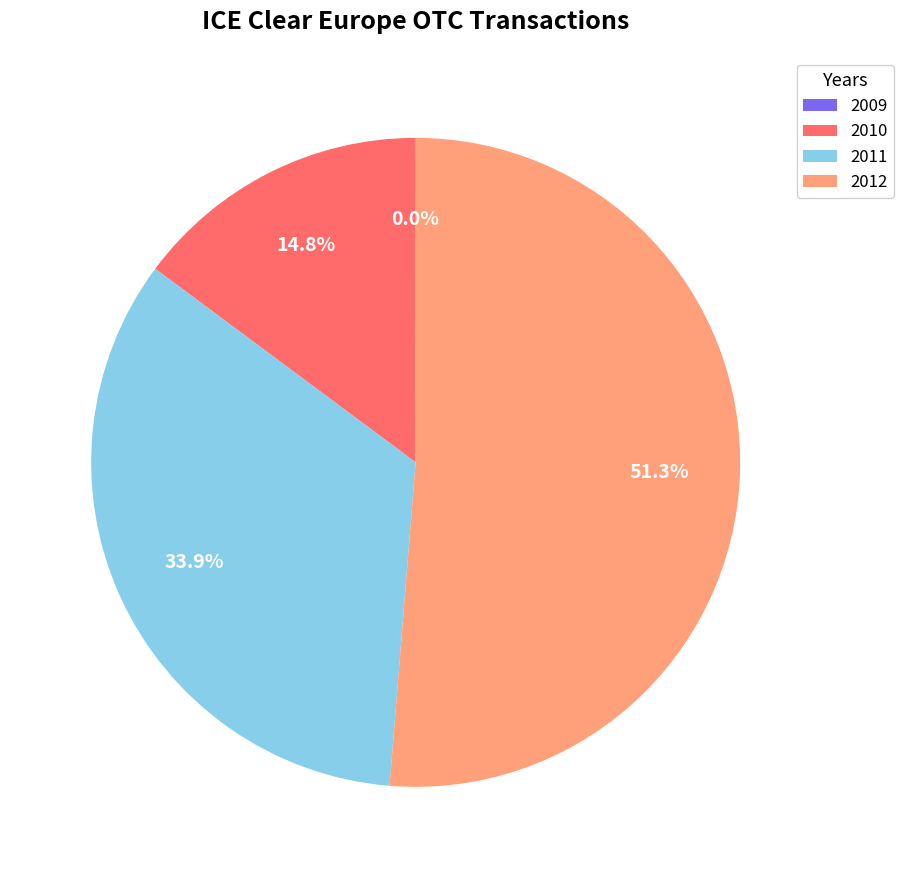

To the nearest percent, what percentage of the pie is 2012?

51%